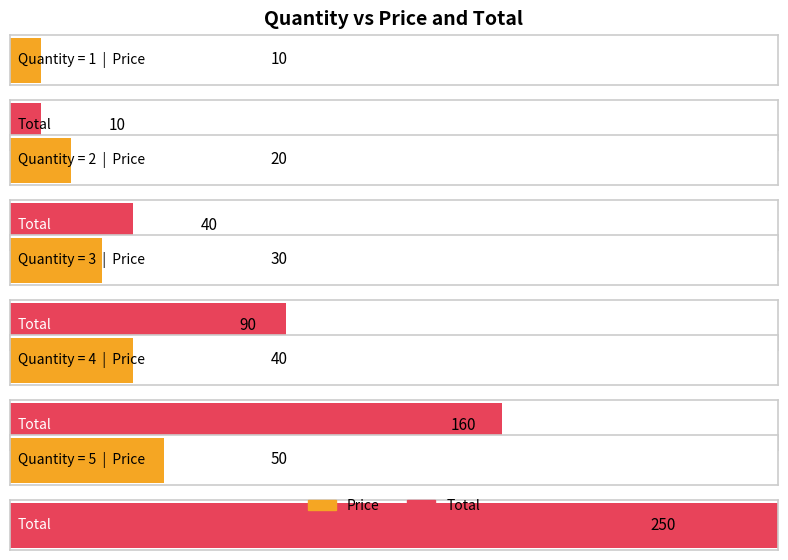

At how many categories does at least one series exceed 49?

3